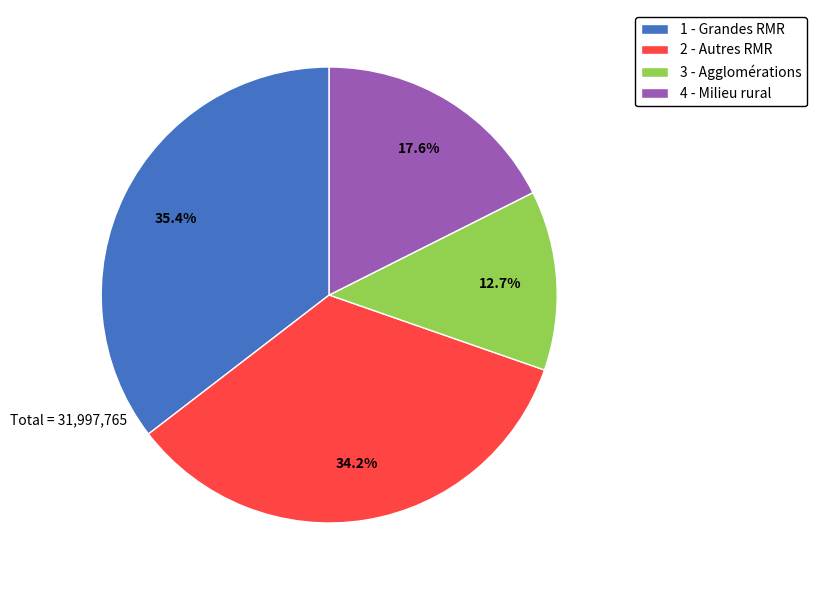

What is the ratio of the value at 3 - Agglomérations to the value at 4 - Milieu rural?

0.7